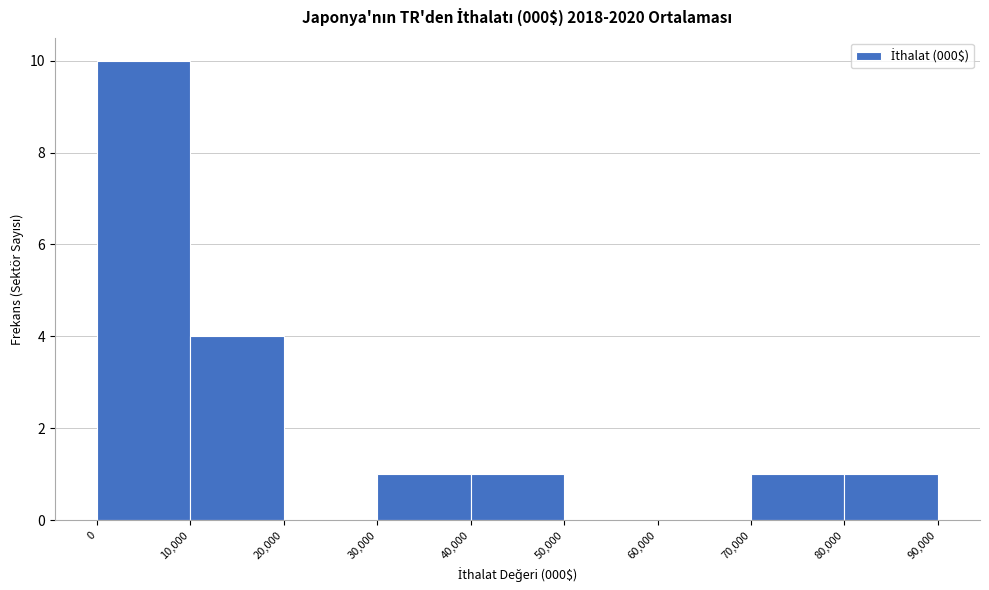

Reading left to right, transcribe this chart: for each bar, give the range it covers on the x-axis and its height. The values are not printed on the chart, so give them approximately, as read against the axis.

0 to 10,000: 10
10,000 to 20,000: 4
20,000 to 30,000: 0
30,000 to 40,000: 1
40,000 to 50,000: 1
50,000 to 60,000: 0
60,000 to 70,000: 0
70,000 to 80,000: 1
80,000 to 90,000: 1